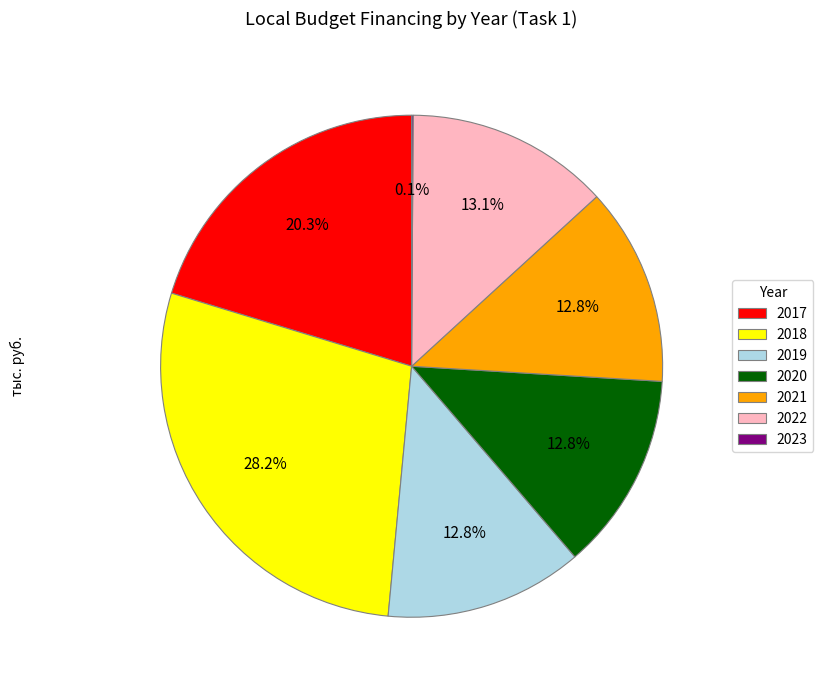

To the nearest percent, what is the difference between the largest and smallest slice percentages?

28%